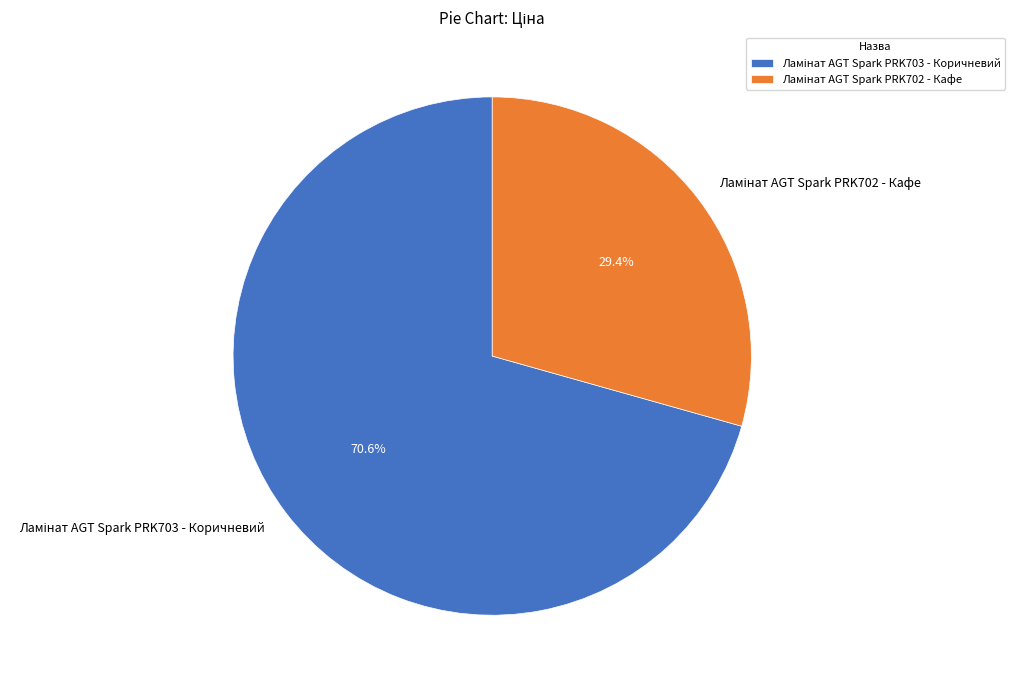

To the nearest percent, what is the combined percentage of Ламінат AGT Spark PRK702 - Кафе and Ламінат AGT Spark PRK703 - Коричневий?

100%